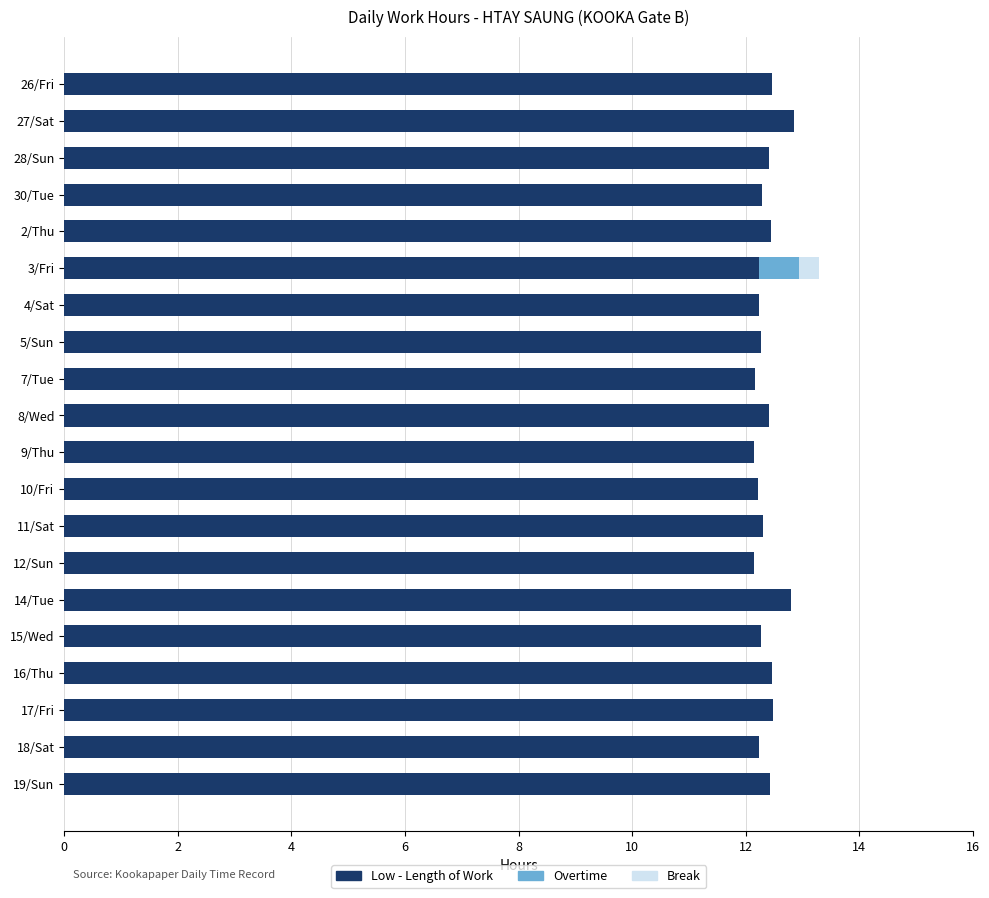

The value of Low - Length of Work at 3/Fri is 4.3. True or false?

False